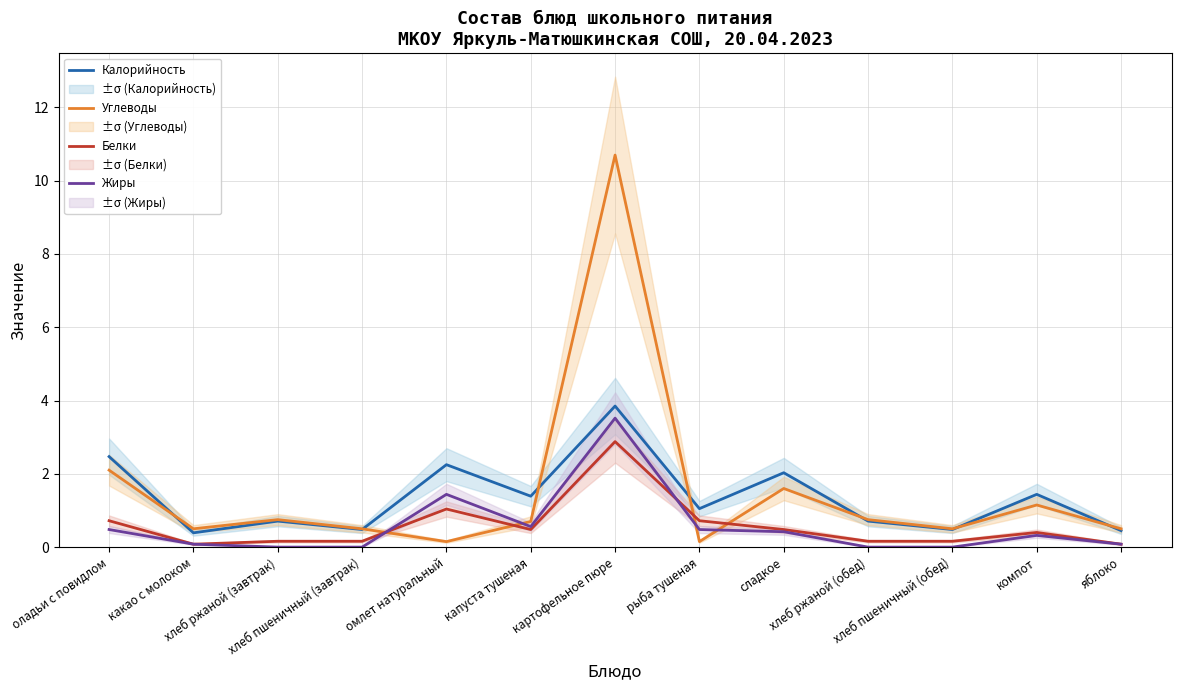

Reading left to right, transcribe all the data shown in this chart.

Калорийность: 2.5	0.4	0.7	0.5	2.2	1.4	3.9	1.1	2.0	0.7	0.5	1.4	0.5
Углеводы: 2.1	0.5	0.8	0.5	0.2	0.7	10.7	0.2	1.6	0.8	0.5	1.2	0.5
Белки: 0.7	0.1	0.2	0.2	1.0	0.5	2.9	0.7	0.5	0.2	0.2	0.4	0.1
Жиры: 0.5	0.1	0.0	0.0	1.4	0.6	3.5	0.5	0.4	0.0	0.0	0.3	0.1